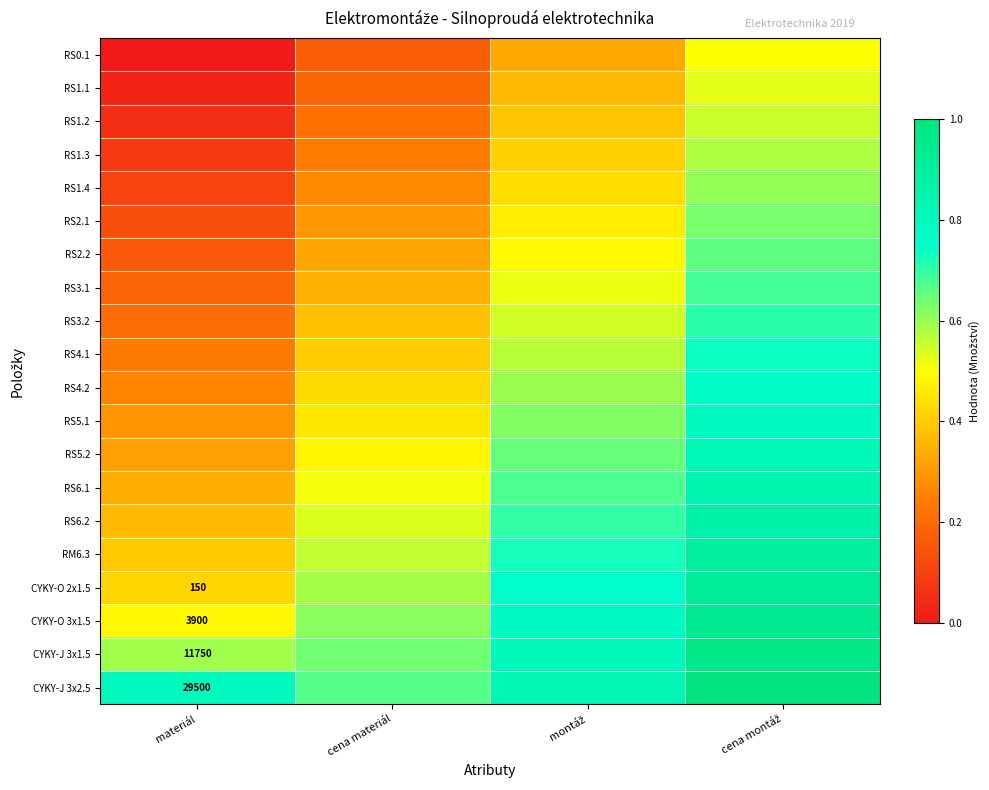

What is the difference between the second highest and second lowest values in the RS2.1 series?

0.2